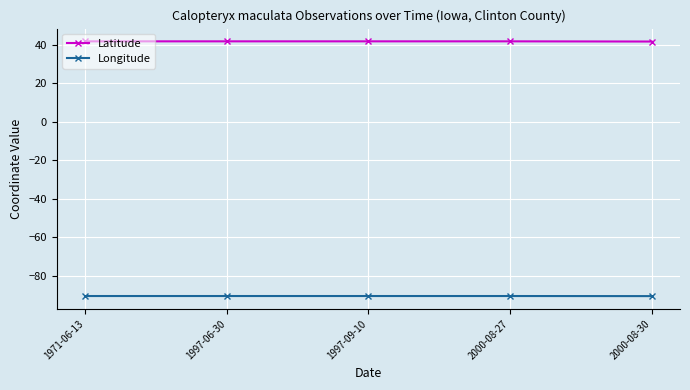

Rank the series at 2000-08-27 from highest to lowest value.

Latitude, Longitude